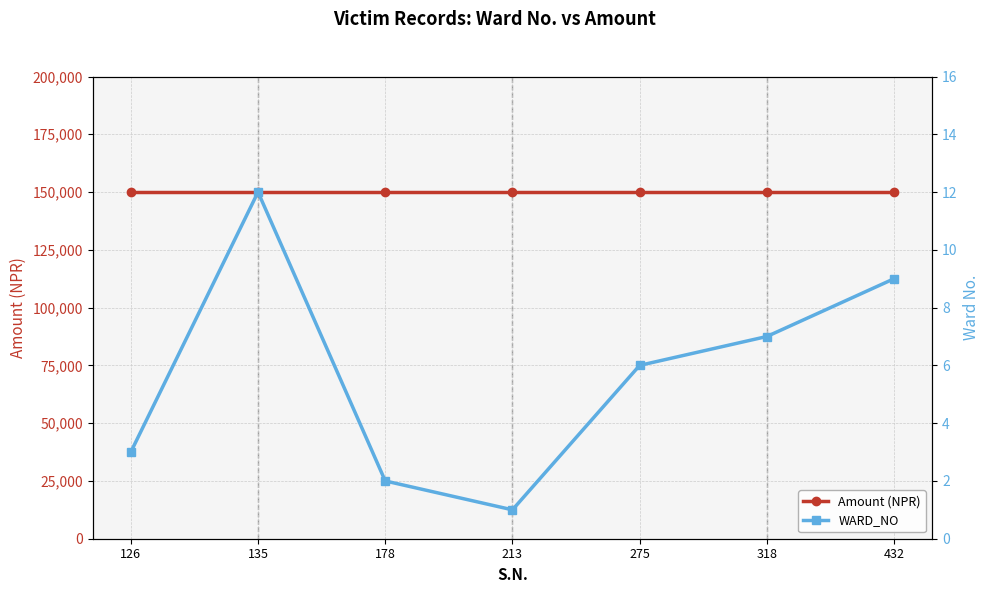

Is it true that Amount (NPR) equals 150000 at 213?

True